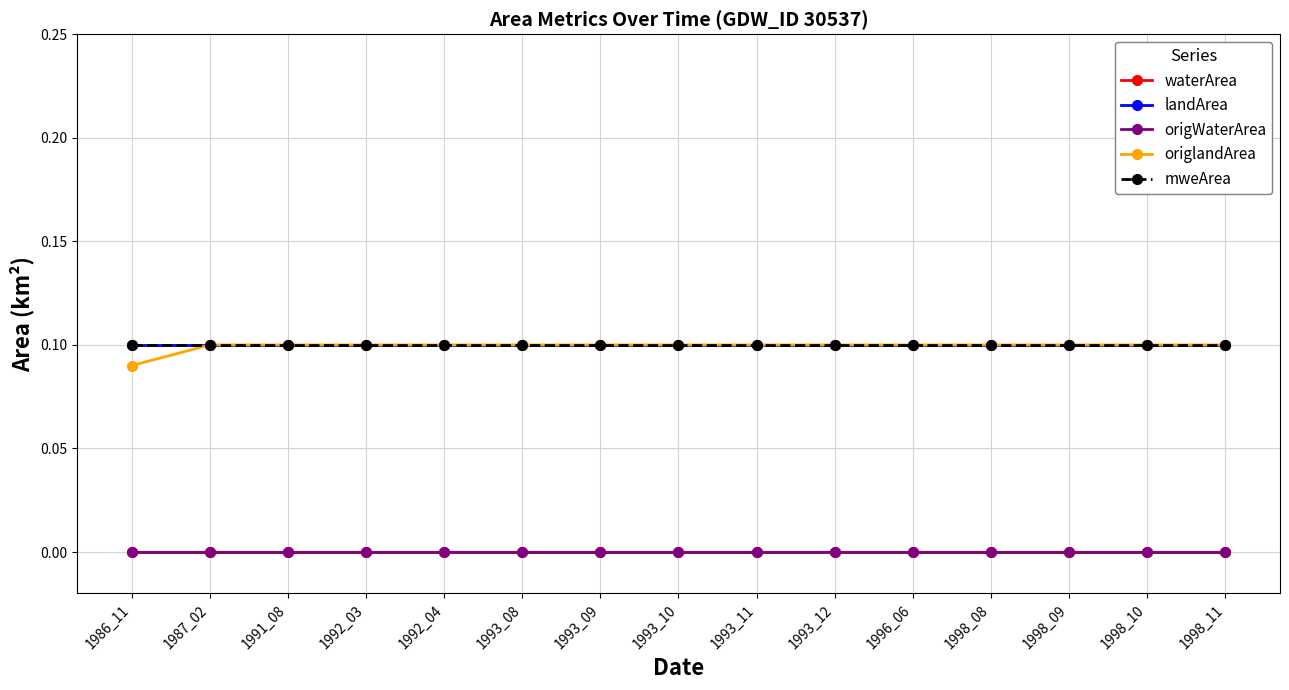

Rank the series at 1996_06 from lowest to highest value.

waterArea, origWaterArea, landArea, origlandArea, mweArea